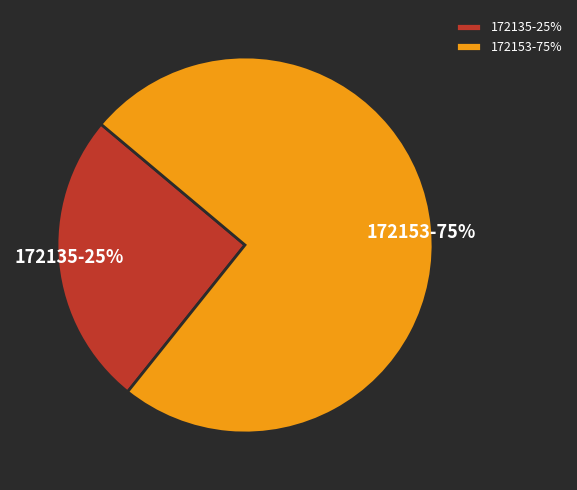

To the nearest percent, what is the combined percentage of 172135-25% and 172153-75%?

100%